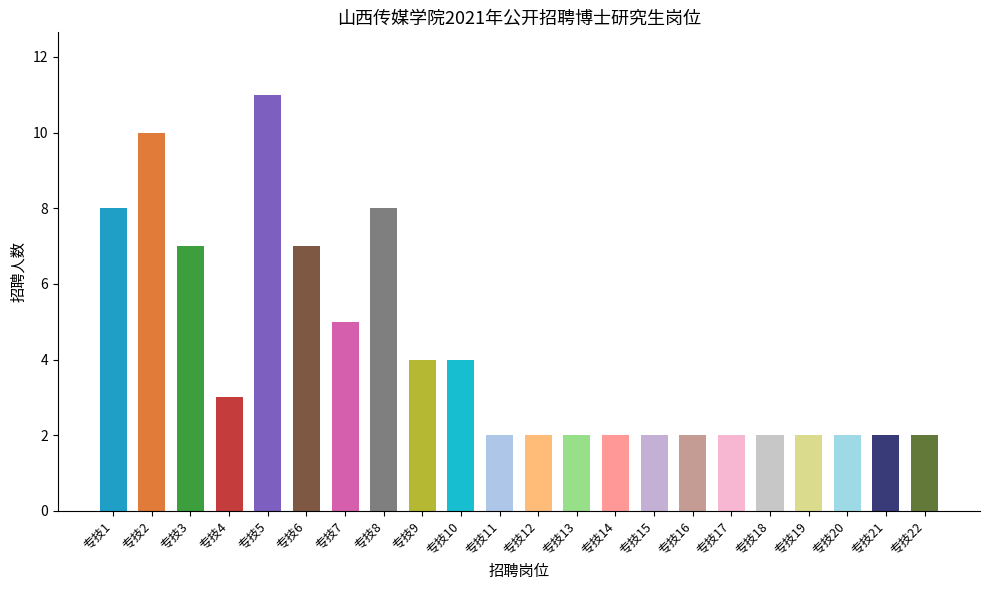

Which label corresponds to the largest value in the chart?

专技5